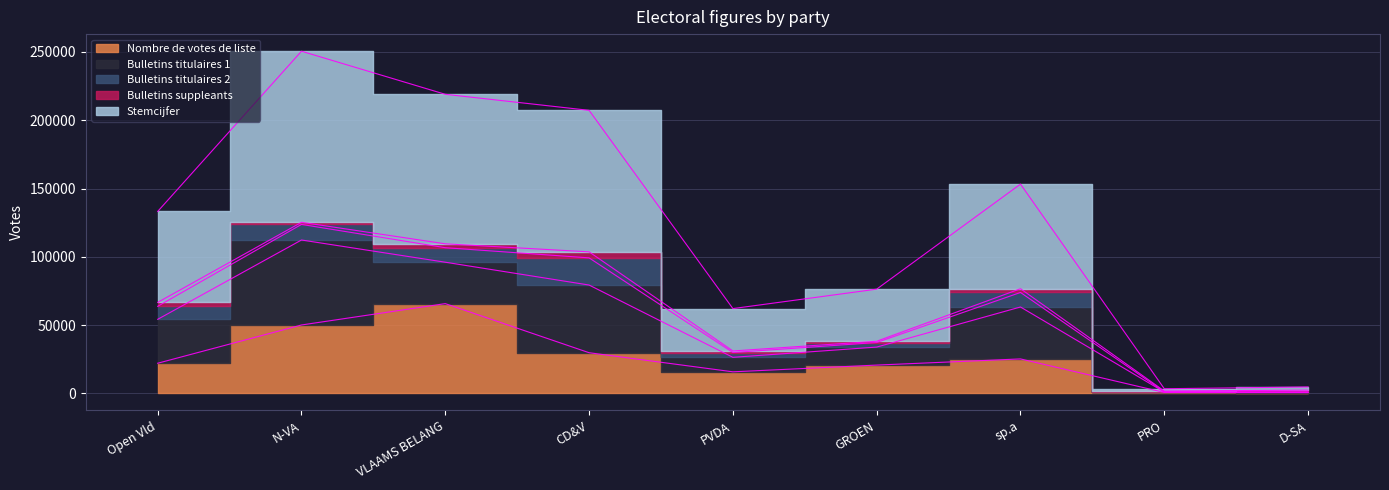

What is the label of the 3rd point from the right?

sp.a